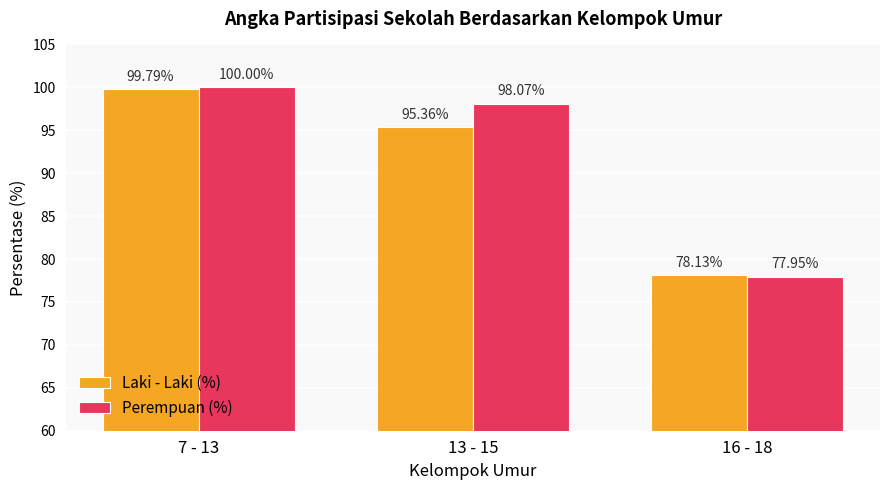

Which series changed the most between 7 - 13 and 16 - 18?

Perempuan (%)